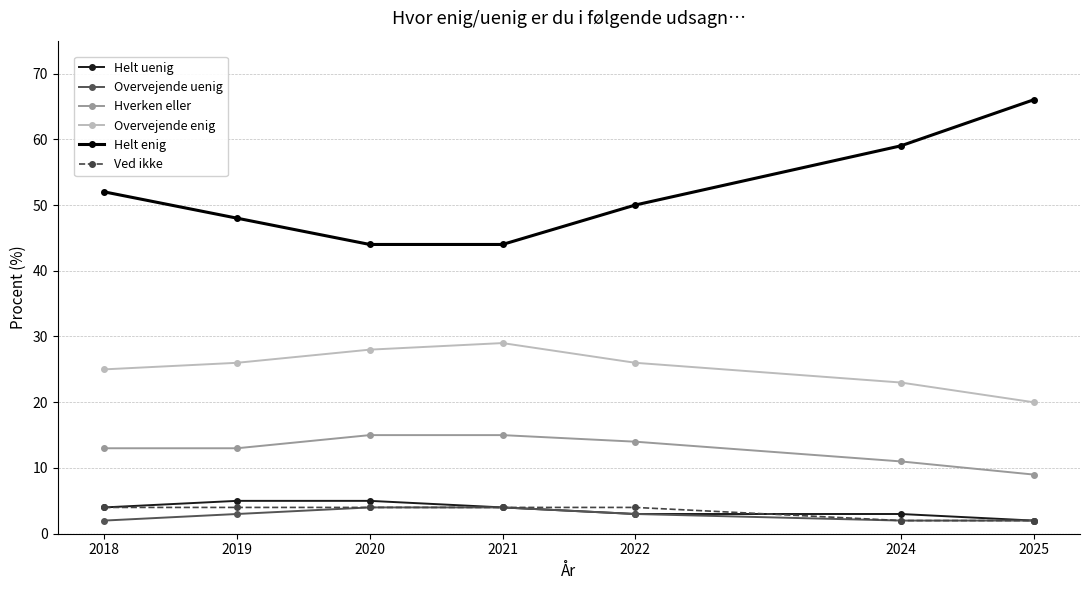

How many lines are shown in the chart?

6